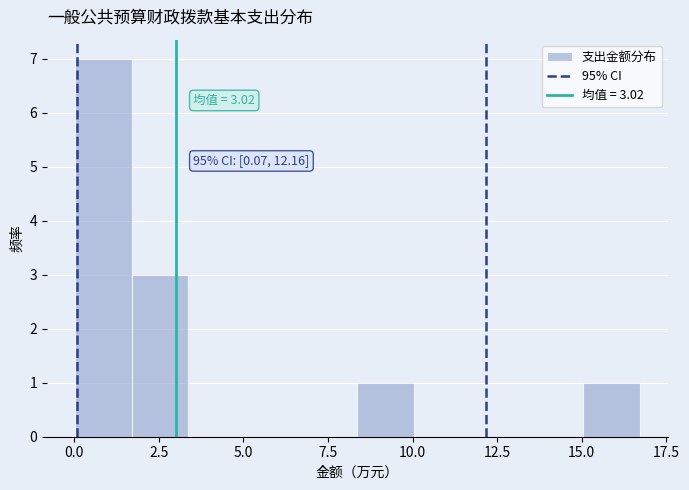

Read against the x-axis, roughly where is the centre of the tallest bar?

1.0